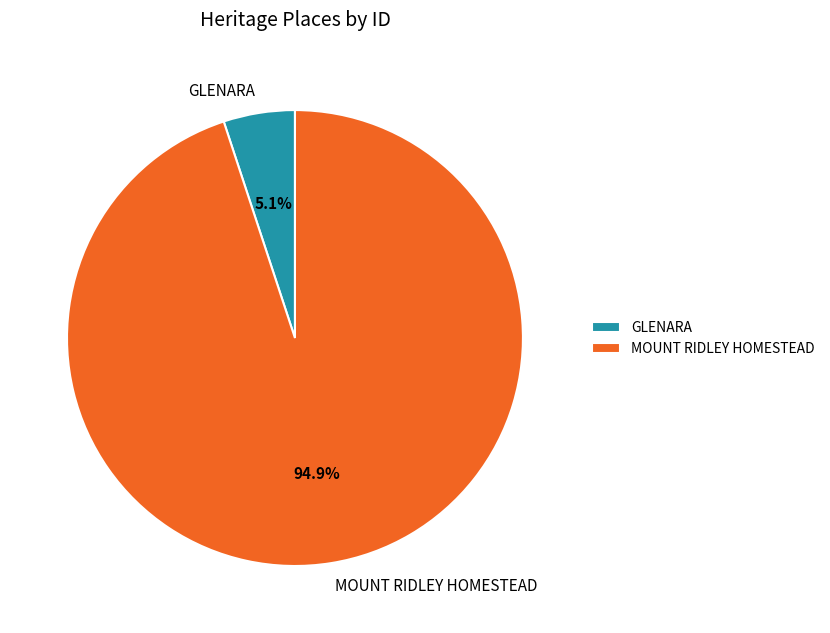

What is the total percentage of MOUNT RIDLEY HOMESTEAD and GLENARA?

100.0%